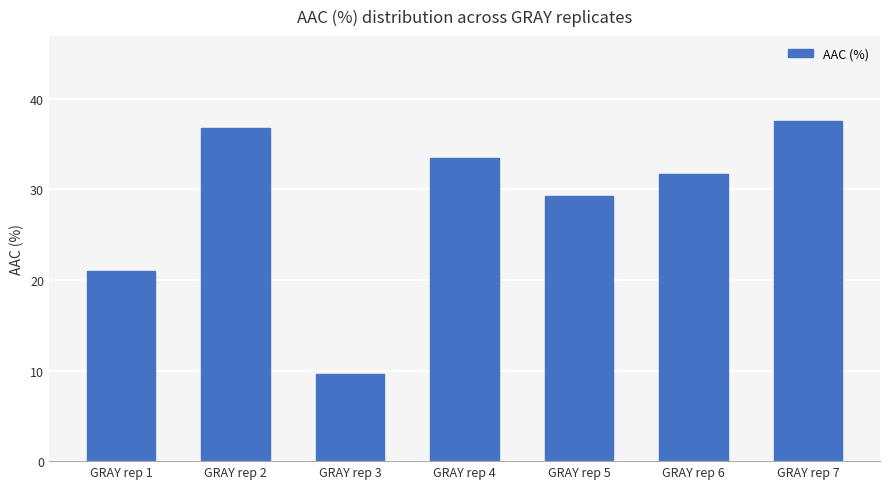

What is the difference between the maximum and minimum values?

27.9